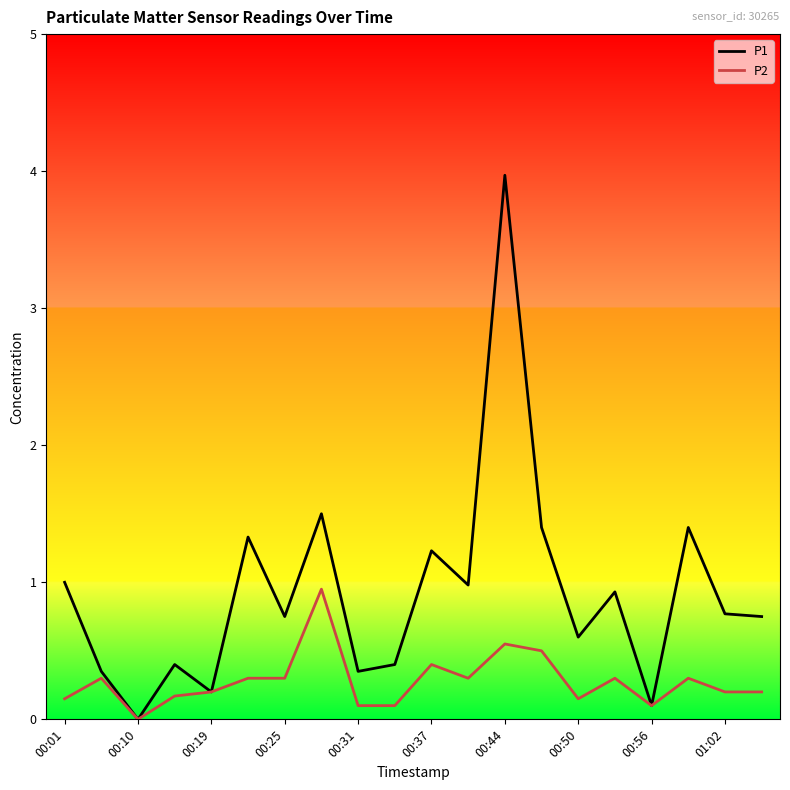

Which series has the widest spread of values?

P1